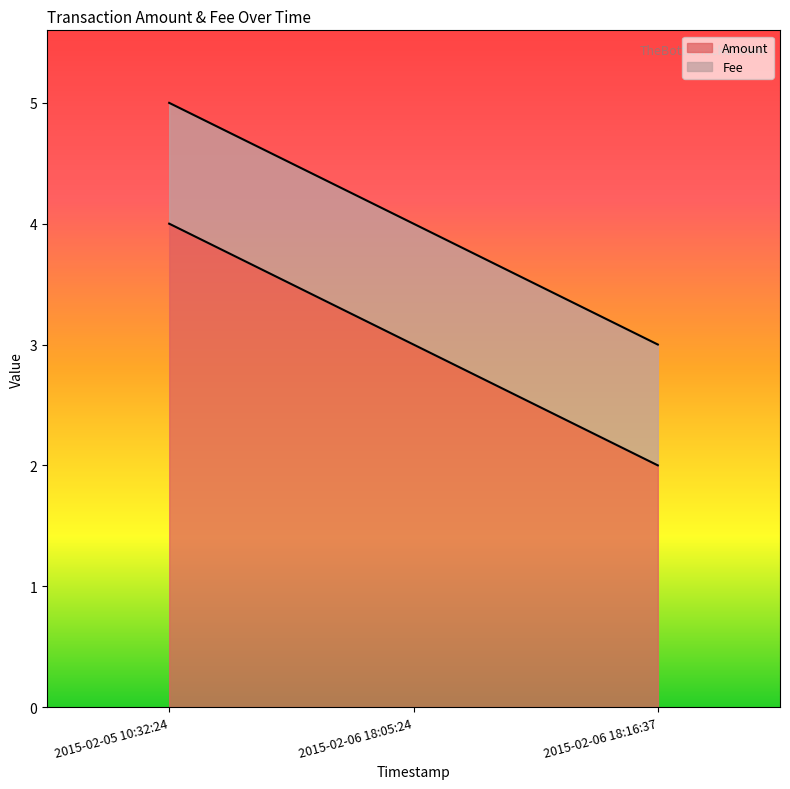

Reading left to right, extract all data points from this chart.

2015-02-05 10:32:24=4	2015-02-06 18:05:24=3	2015-02-06 18:16:37=2